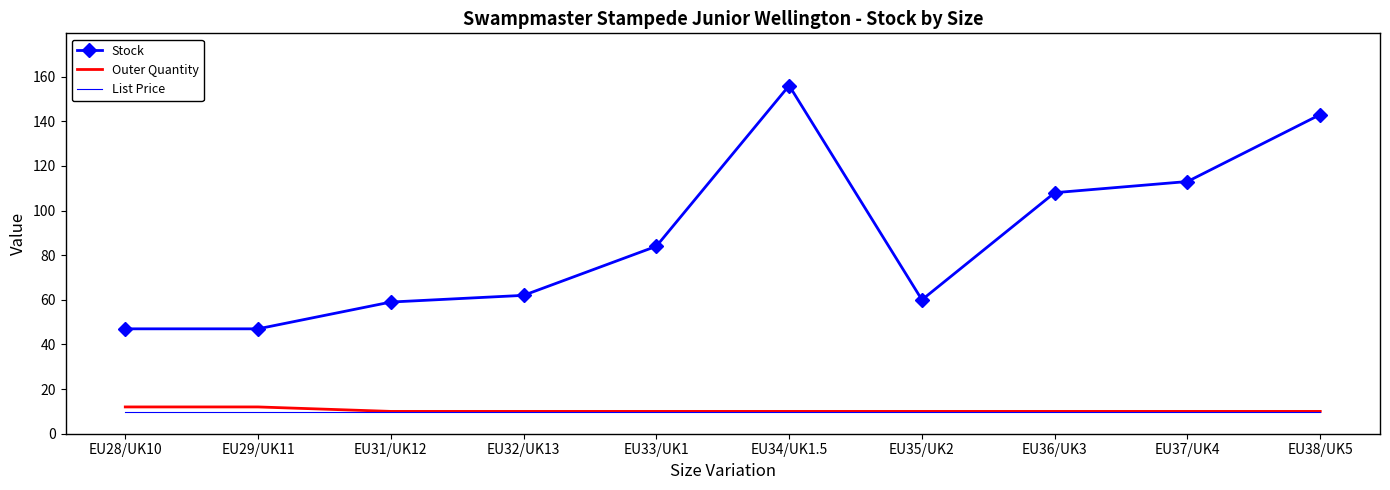

At how many categories does at least one series exceed 35?

10